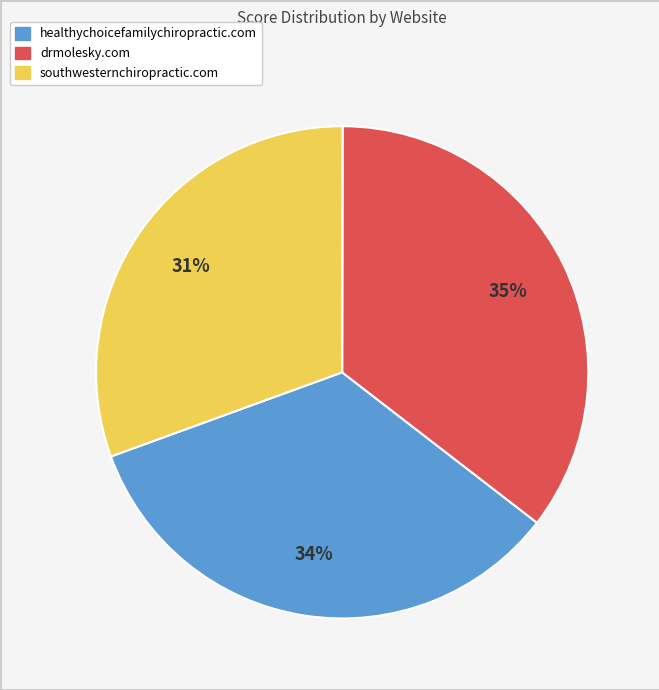

Which has a higher value, southwesternchiropractic.com or drmolesky.com?

drmolesky.com